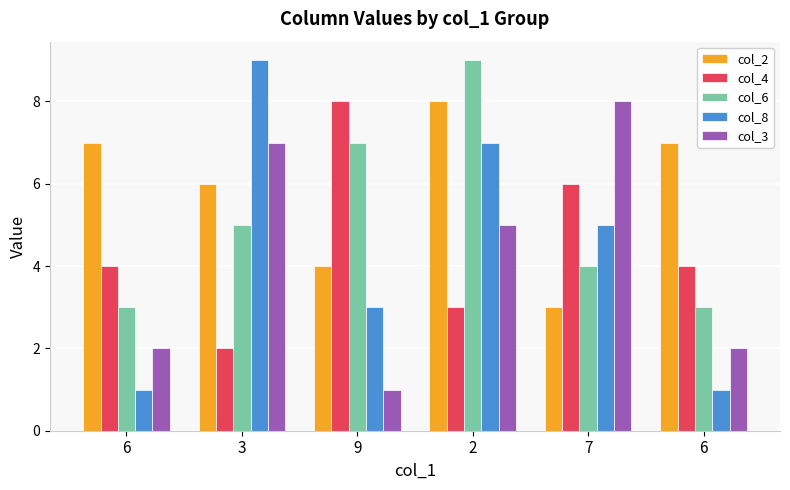

What is the difference between the col_2 values at 3 and 9?

2